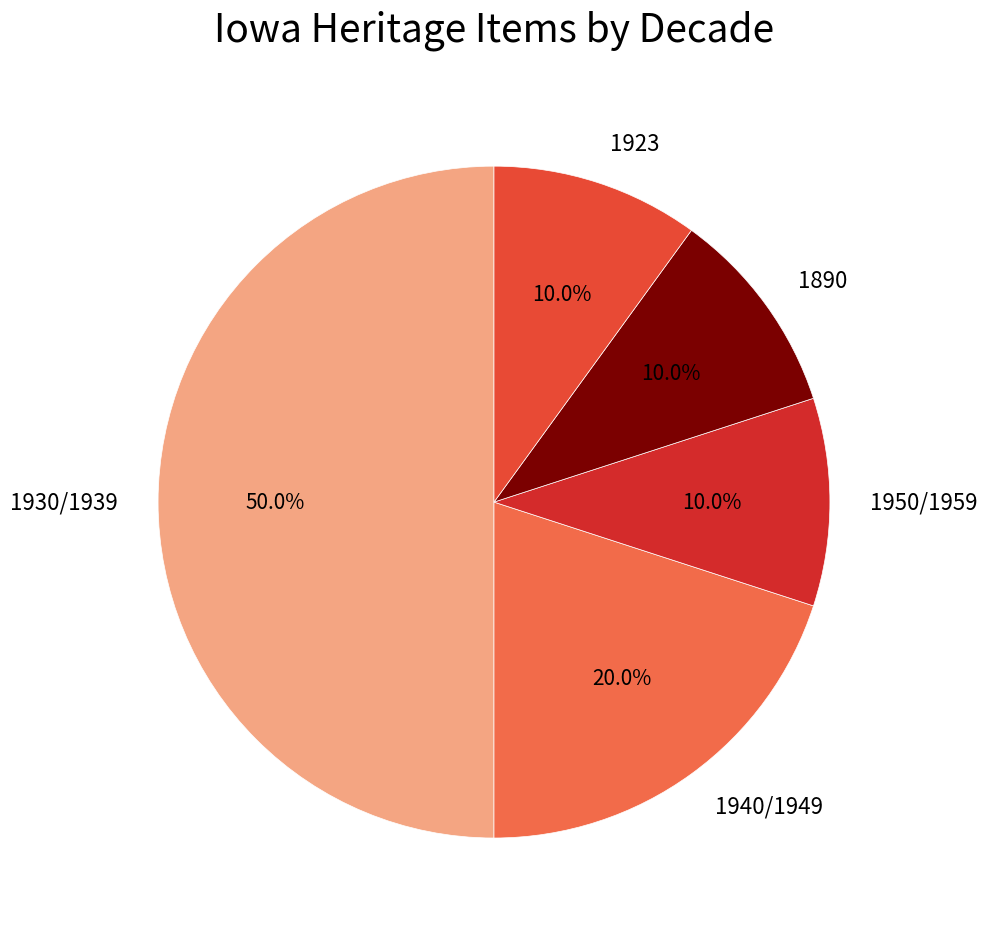

Is it true that 1890 is 10% of the pie?

True